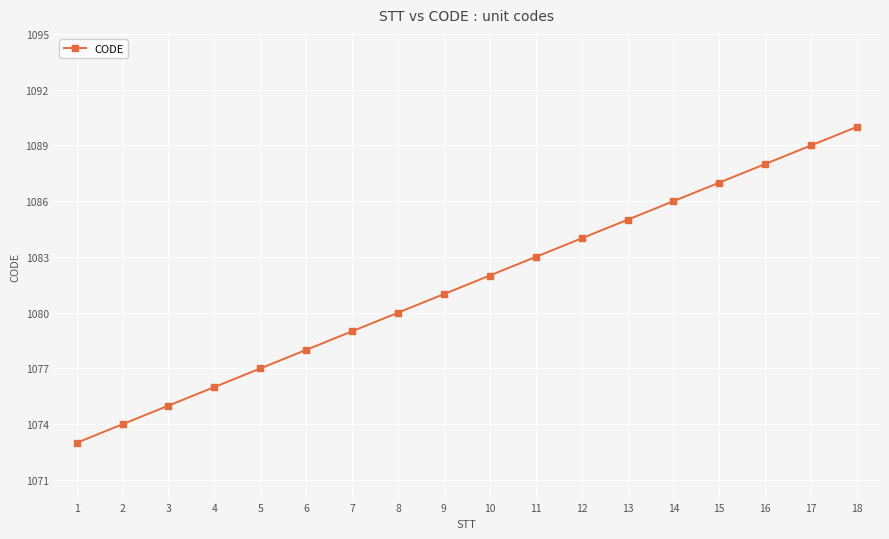

What is the difference between the maximum and minimum values?

17